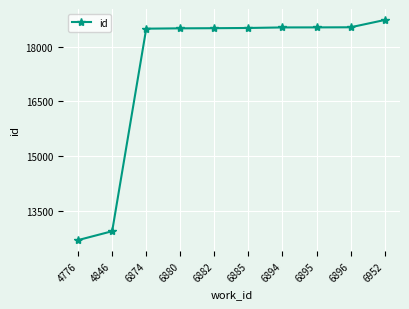

What is the average value?

17399